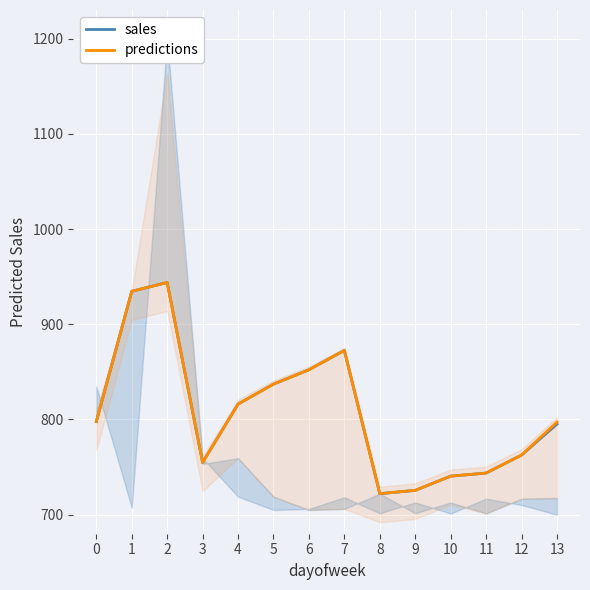

List the labels in order of sales value, largest first.

2, 1, 7, 6, 5, 4, 0, 13, 12, 3, 11, 10, 9, 8